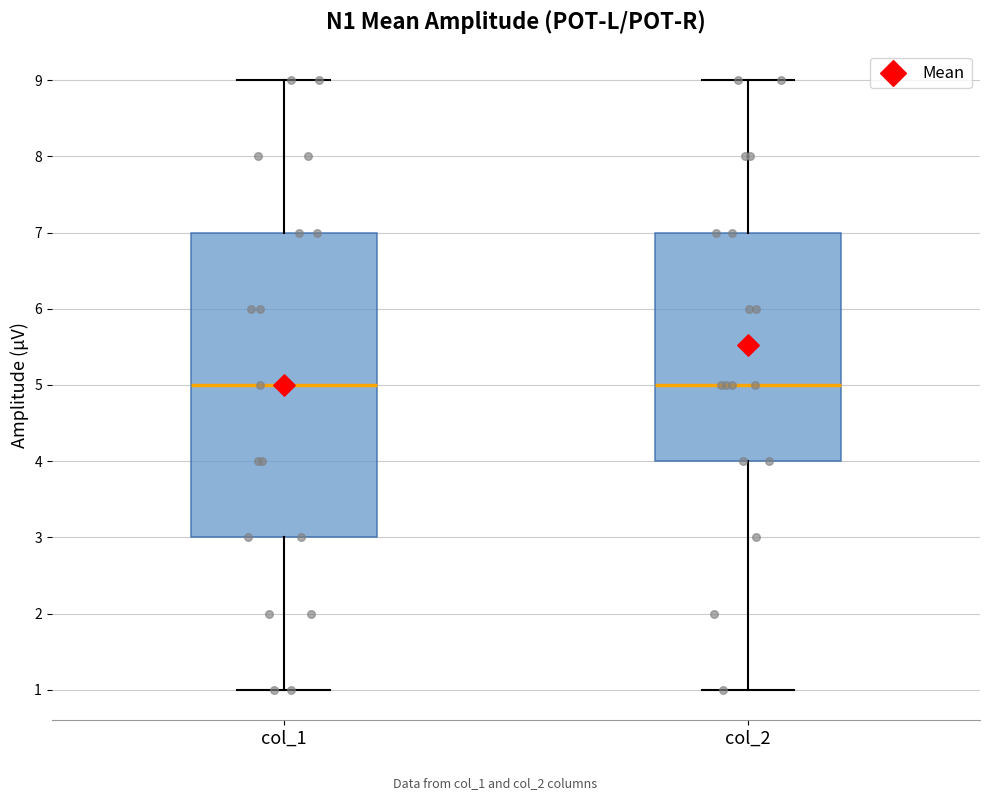

Comparing the boxes themselves (not the whiskers), which one is the tallest?

col_1